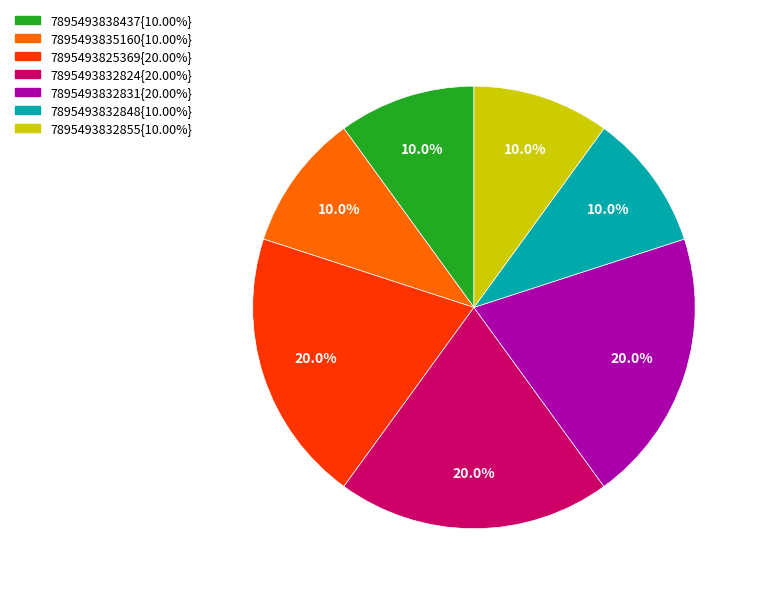

How many segments does this pie chart have?

7